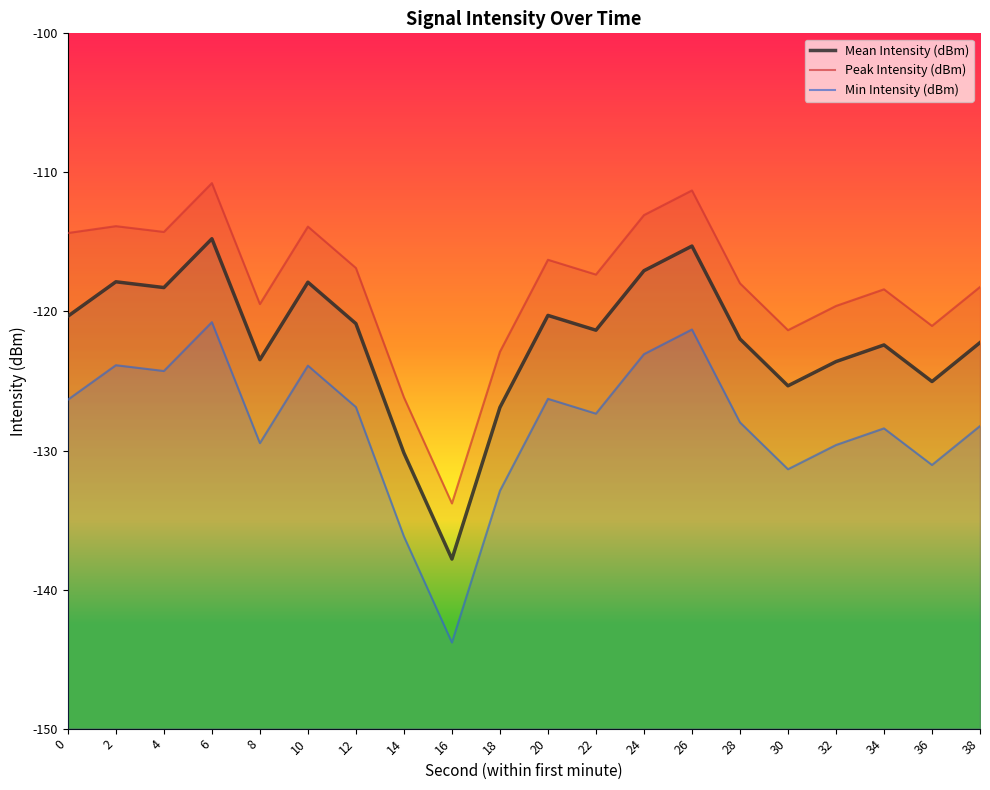

What is the minimum value shown in the chart?

-143.8